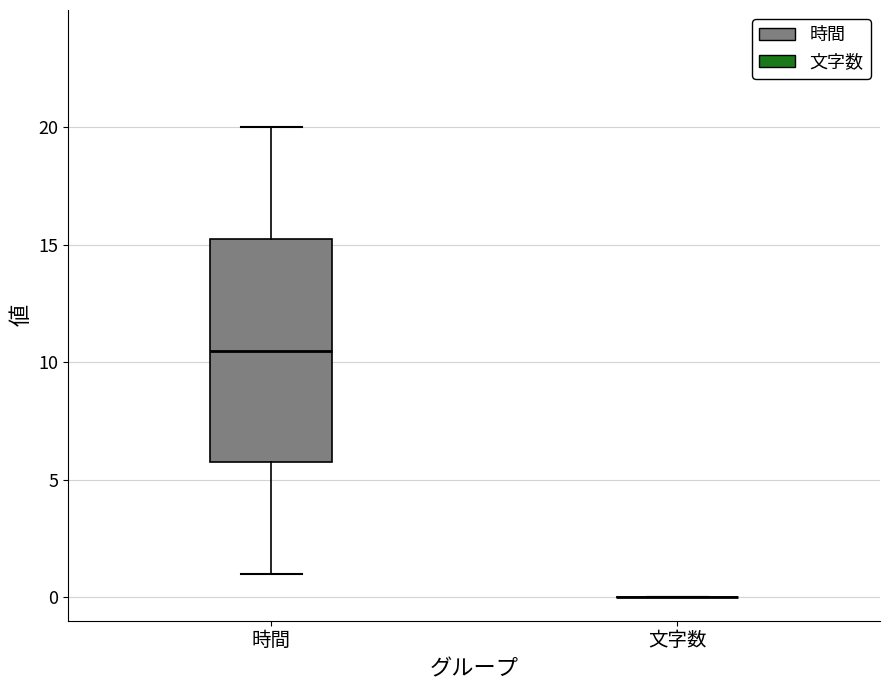

Reading left to right, read every box against the y-axis: the position of its median line, the range the box covers, and the ends of its whiskers. The values are not printed on the chart, so give them approximately, as read against the axis.

時間: median 10.5, box 6.0 to 15.5, whiskers 1.0 to 20.0
文字数: box collapsed to a line at 0.0, whiskers 0.0 to 0.0